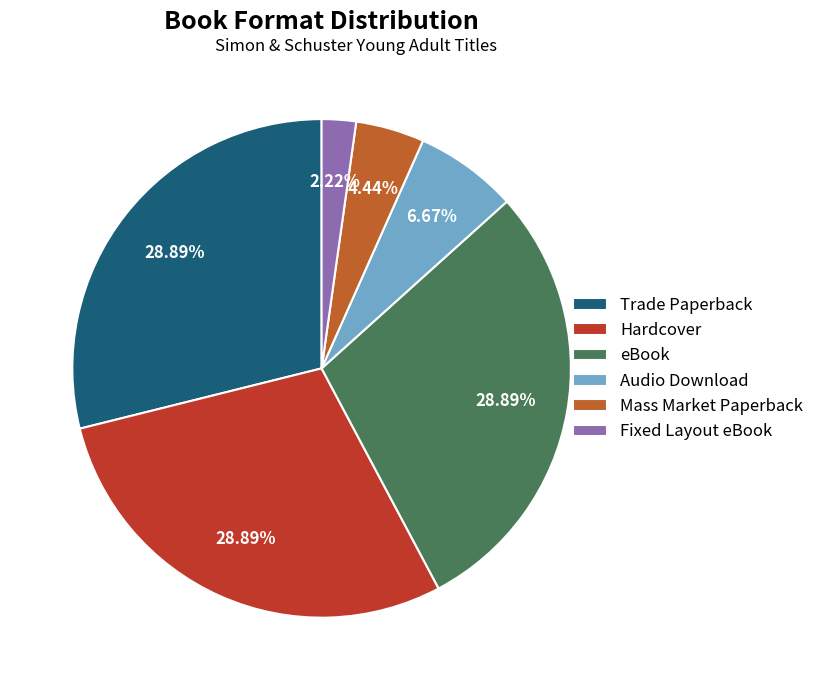

Does eBook represent more than half of the total?

No